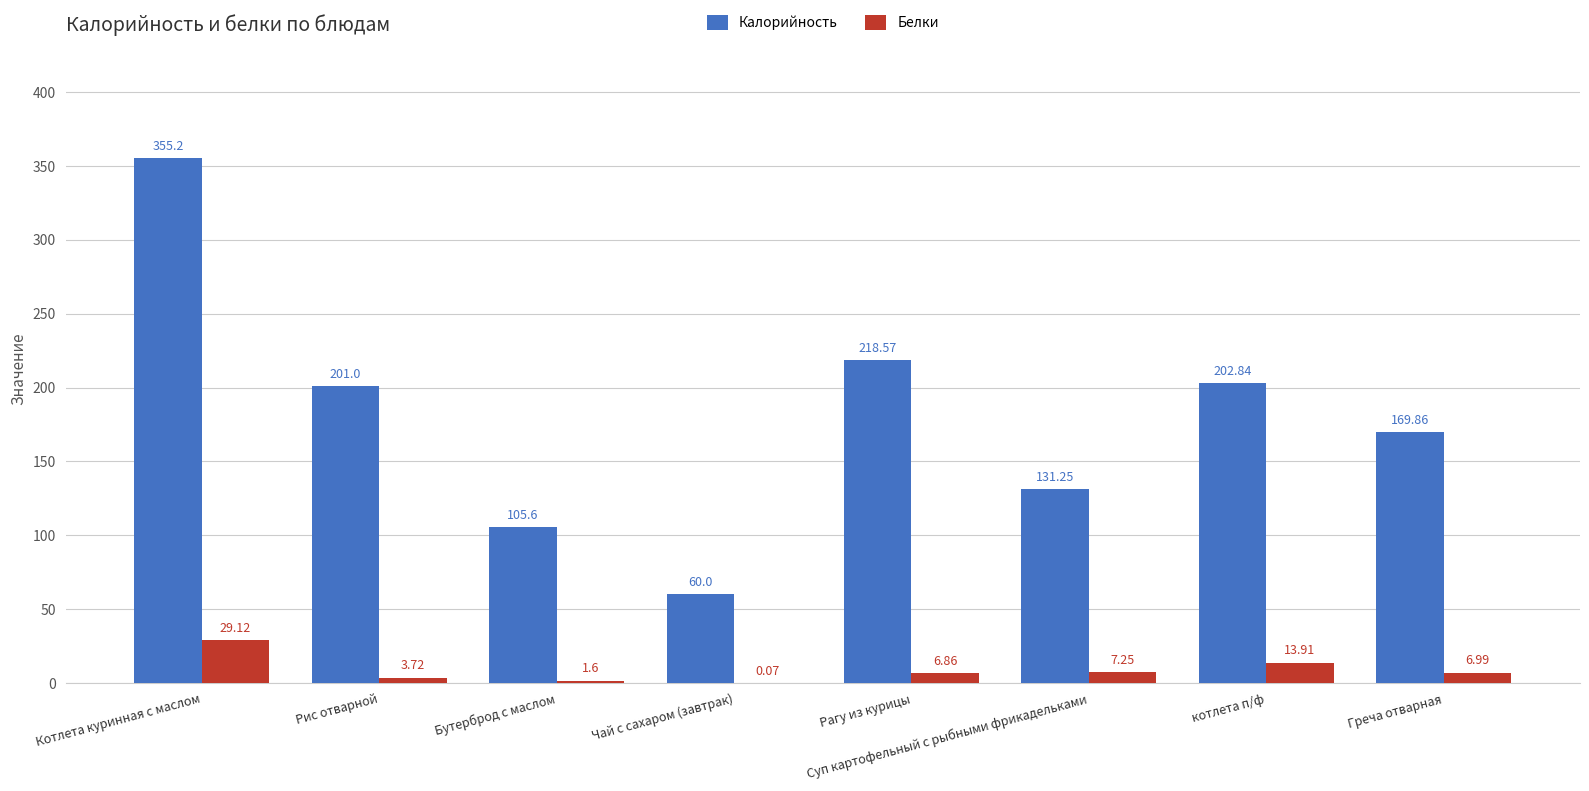

What is the maximum value shown in the chart?

355.2